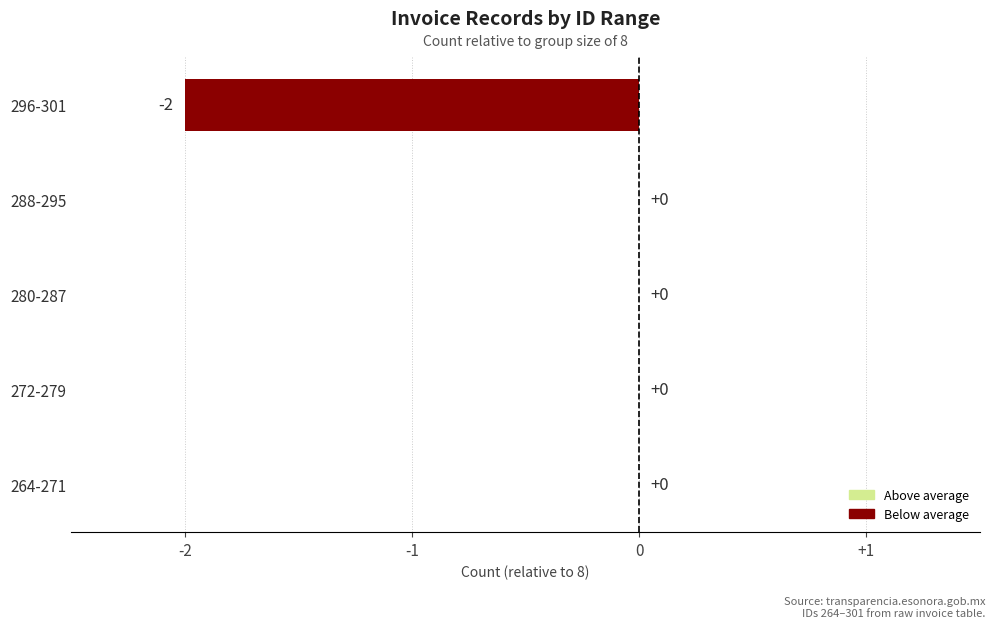

Between 296-301 and 272-279, which is larger?

272-279